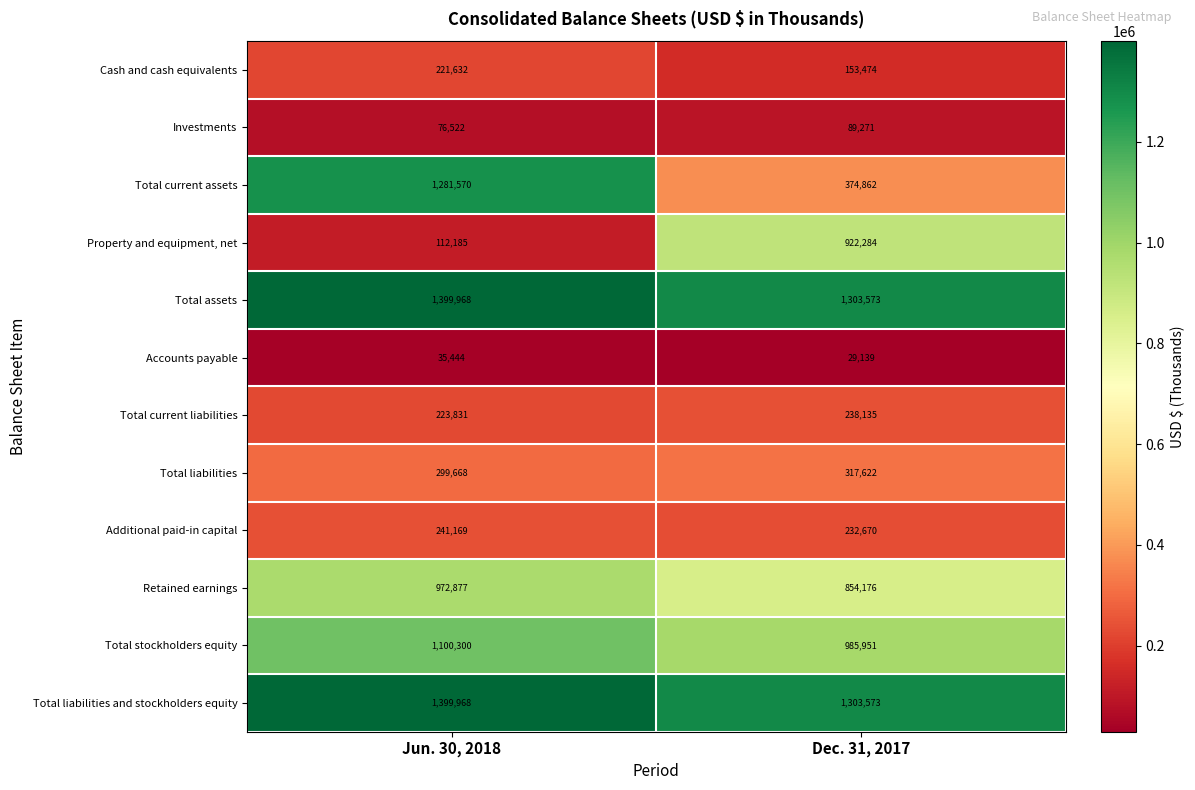

Reading left to right, list all the values displayed in this chart.

Cash and cash equivalents: 221632	153474
Investments: 76522	89271
Total current assets: 1281570	374862
Property and equipment, net: 112185	922284
Total assets: 1399968	1303573
Accounts payable: 35444	29139
Total current liabilities: 223831	238135
Total liabilities: 299668	317622
Additional paid-in capital: 241169	232670
Retained earnings: 972877	854176
Total stockholders equity: 1100300	985951
Total liabilities and stockholders equity: 1399968	1303573